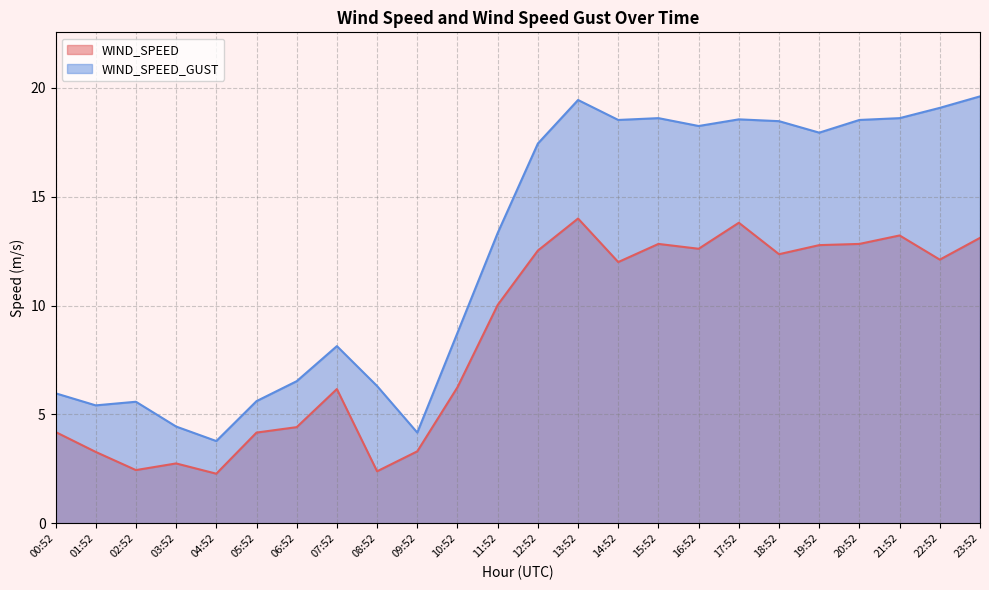

The WIND_SPEED_GUST series shows 18.6 at 17:52. True or false?

True